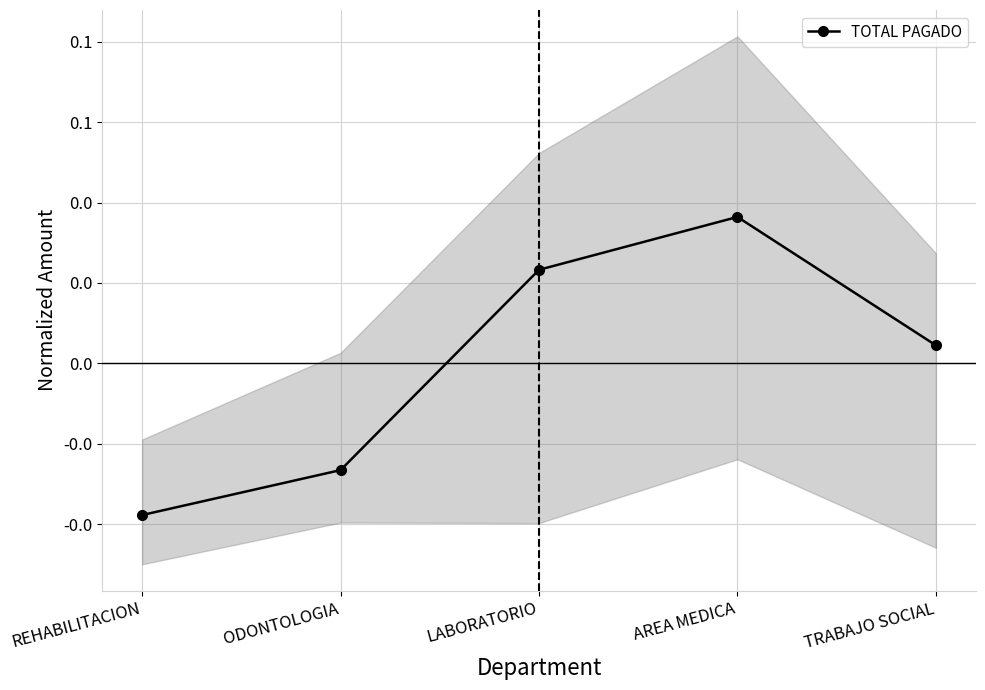

How many data points does each series have?

5